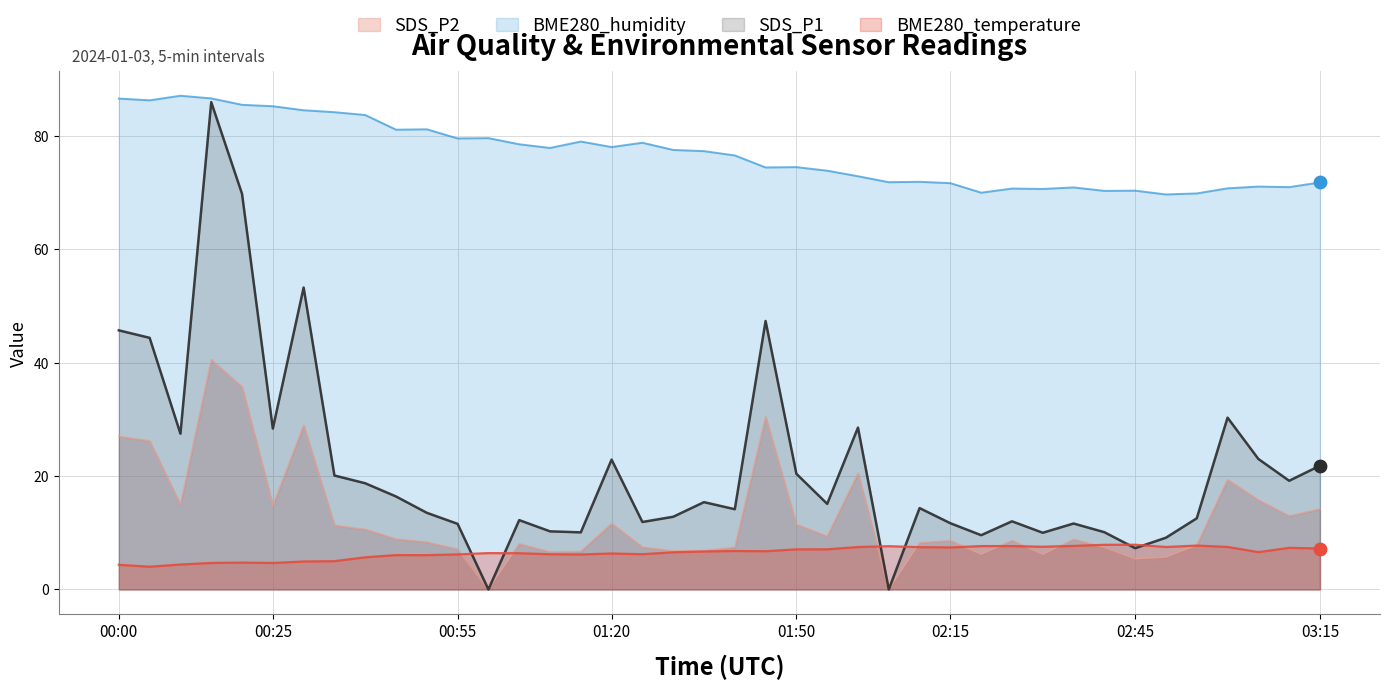

At how many categories does at least one series exceed 3?

40